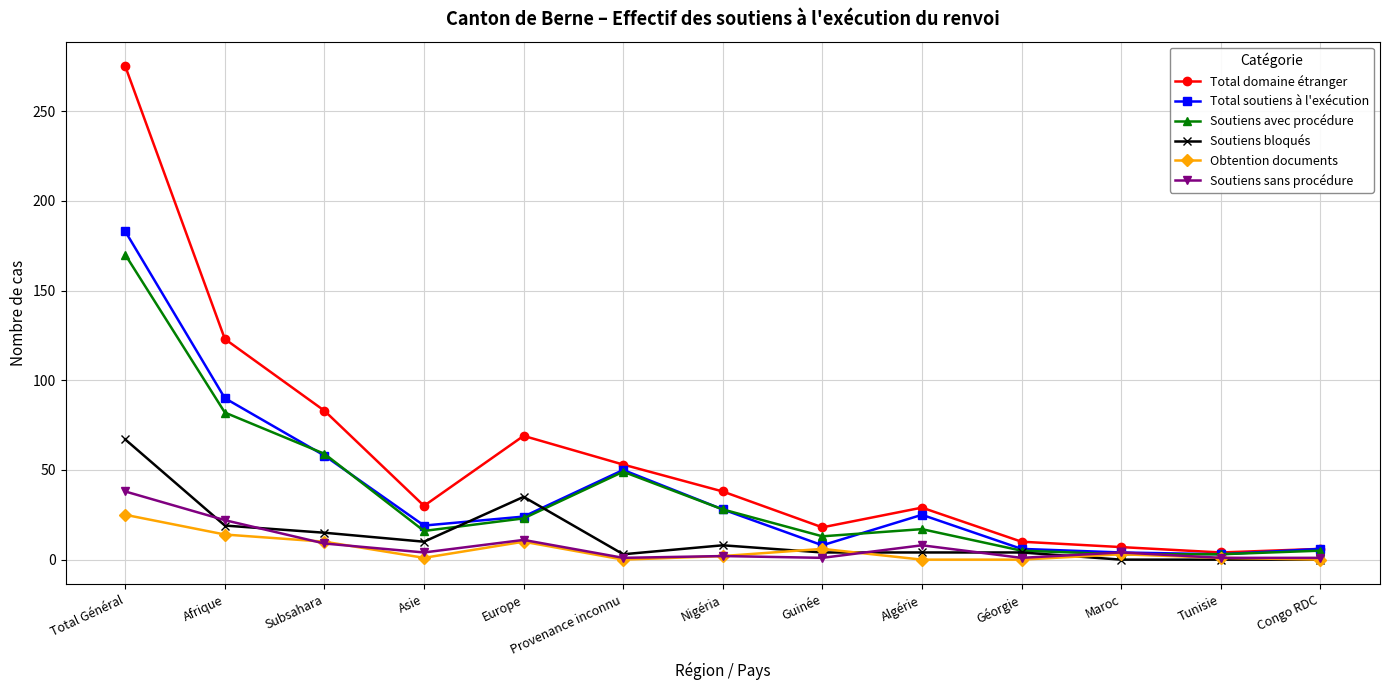

In Soutiens sans procédure, how many points are higher than both neighbors (excluding endpoints)?

4